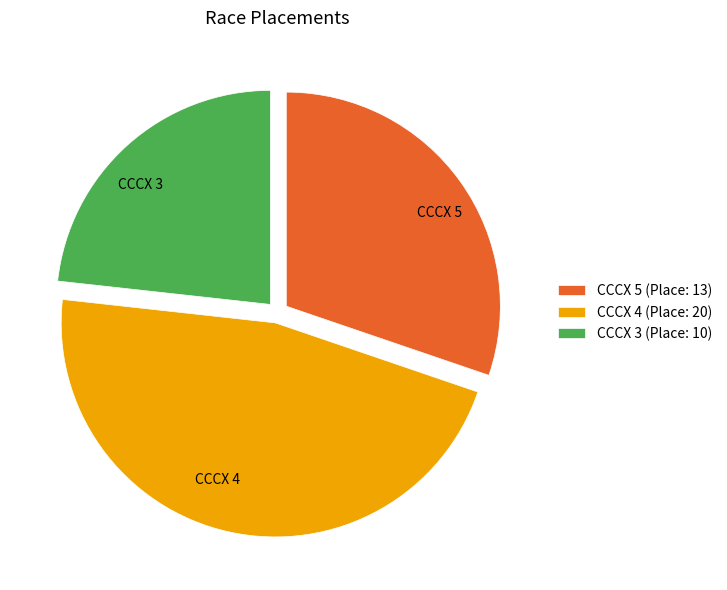

The CCCX 5 slice represents 21% of the pie. True or false?

False